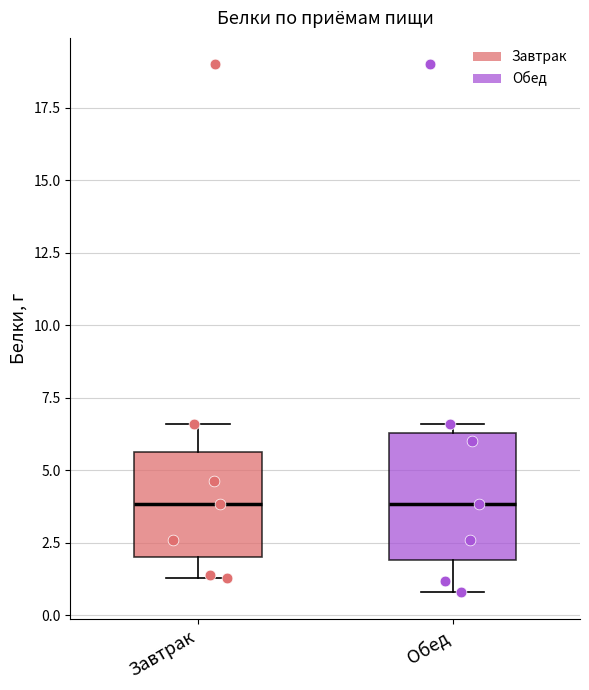

Where is the lower edge of the box for Обед on the y-axis? The values are not printed on the chart, so give them approximately, as read against the axis.

2.0